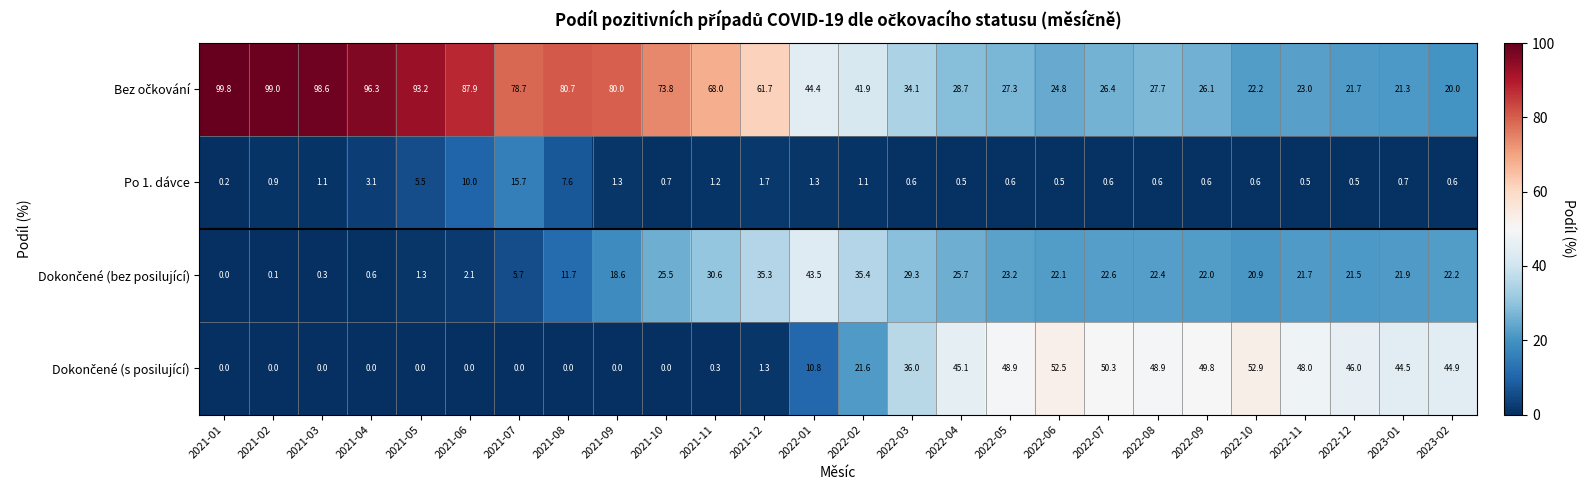

What is the spread (max minus min) of values at 2022-06?

52.0